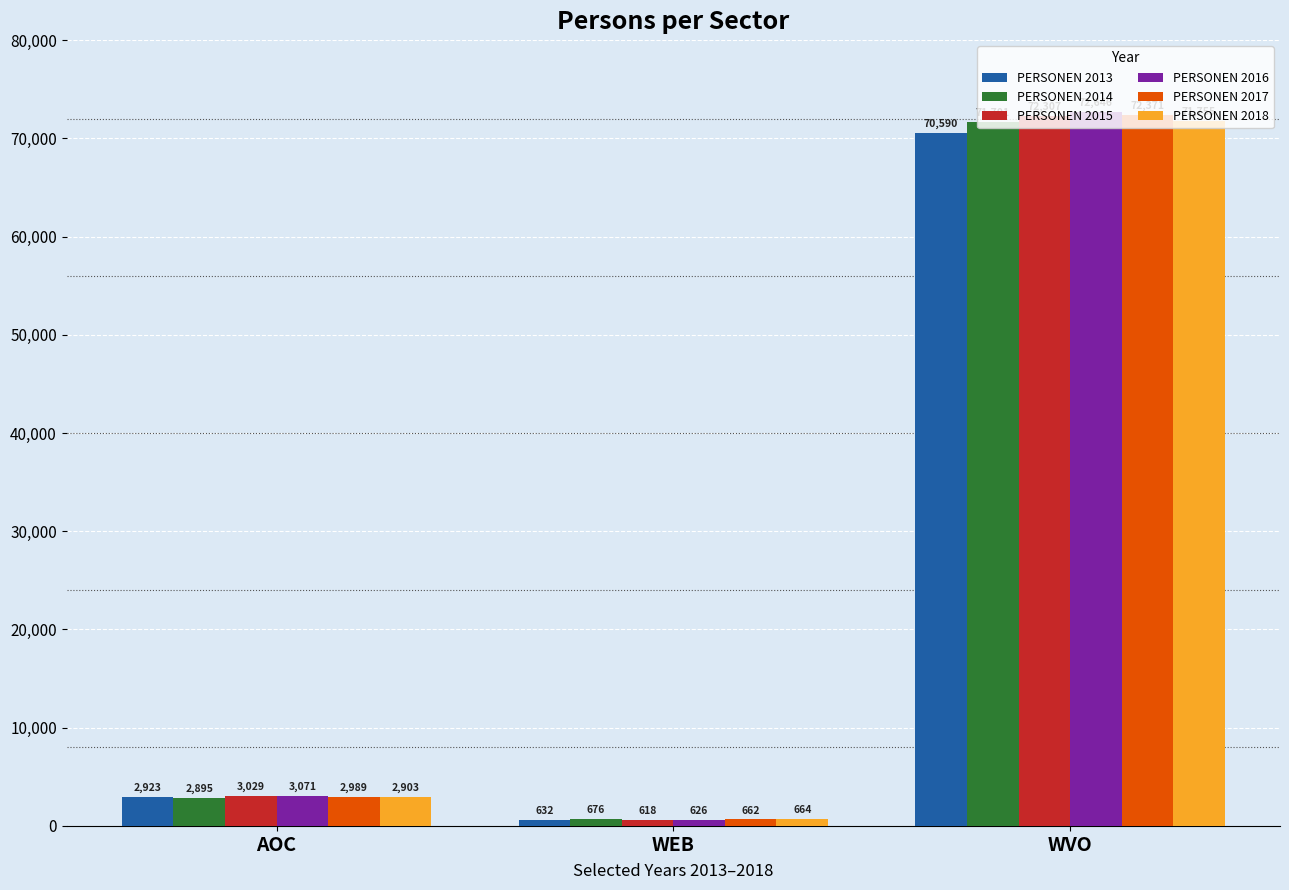

At WEB, list the series in order from largest to smallest.

PERSONEN 2014, PERSONEN 2018, PERSONEN 2017, PERSONEN 2013, PERSONEN 2016, PERSONEN 2015